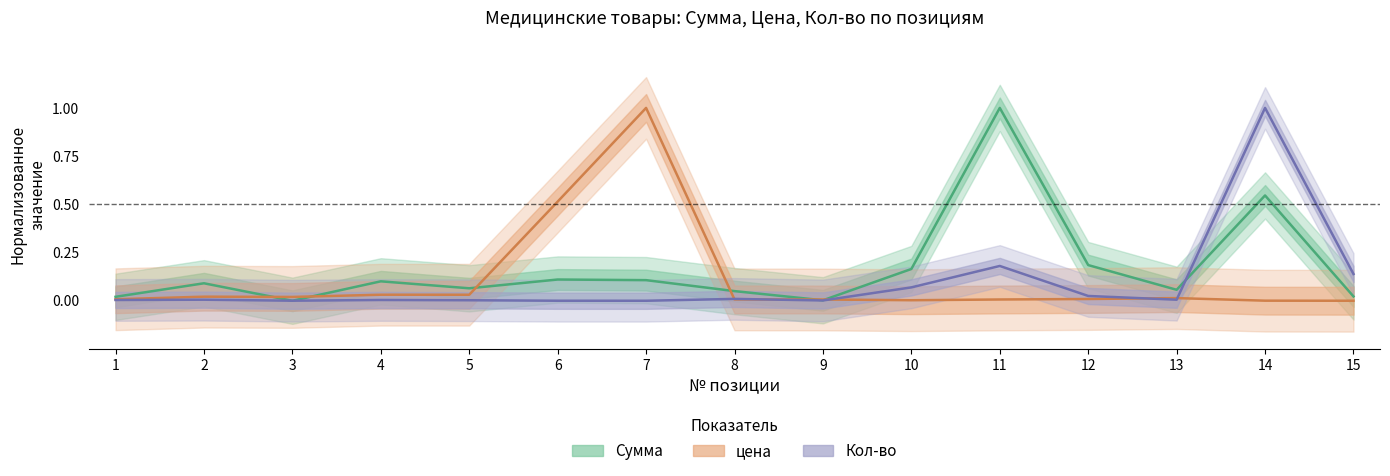

True or false: Сумма and Кол-во intersect in this chart.

True